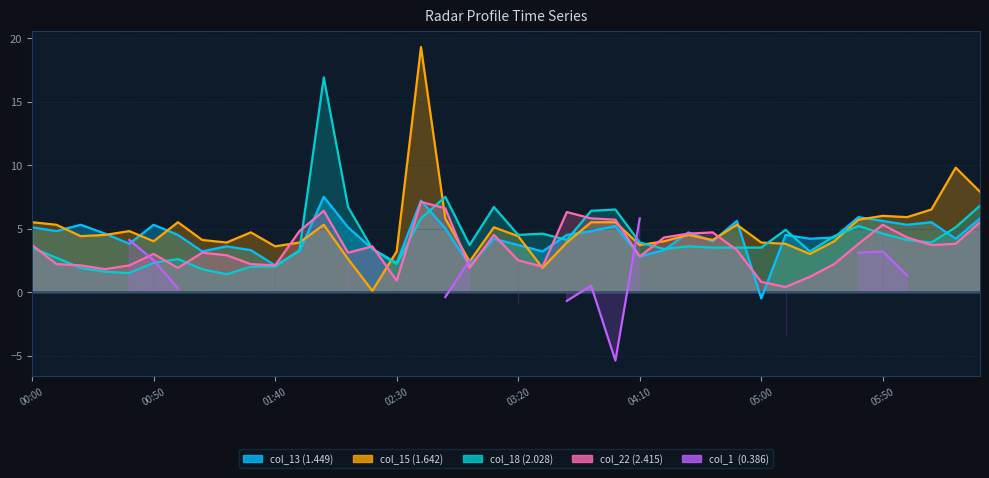

True or false: col_15 has more than 1 interior local peaks.

True